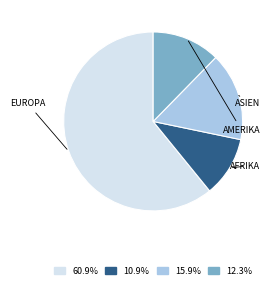

Is there any slice that represents more than half of the pie?

Yes